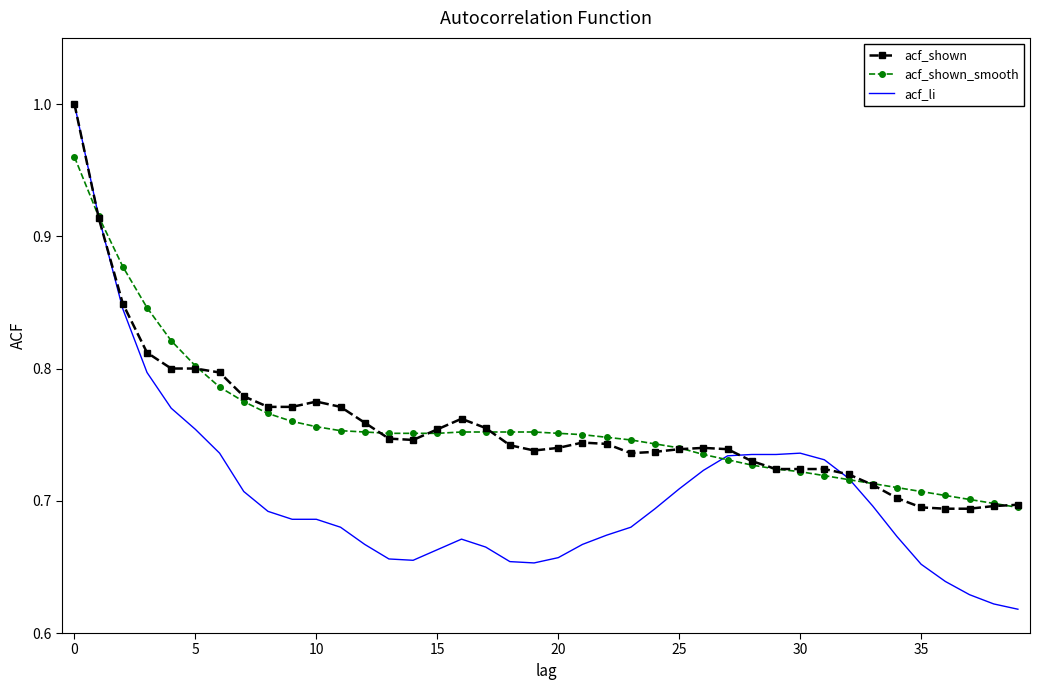

Which series has the largest range (max minus min)?

acf_li